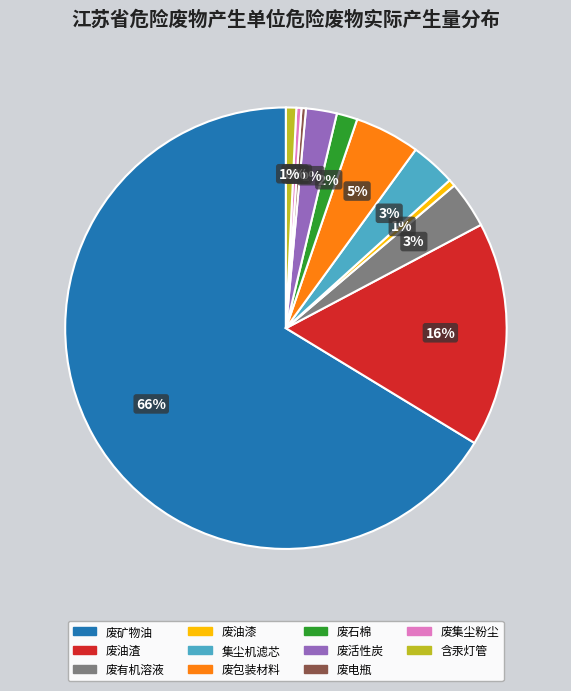

What percentage is the 废活性炭 slice, to the nearest percent?

2%